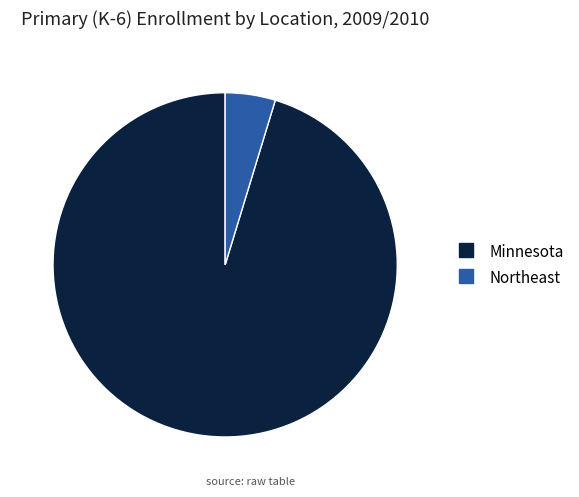

Which category has the biggest portion of the pie?

Minnesota